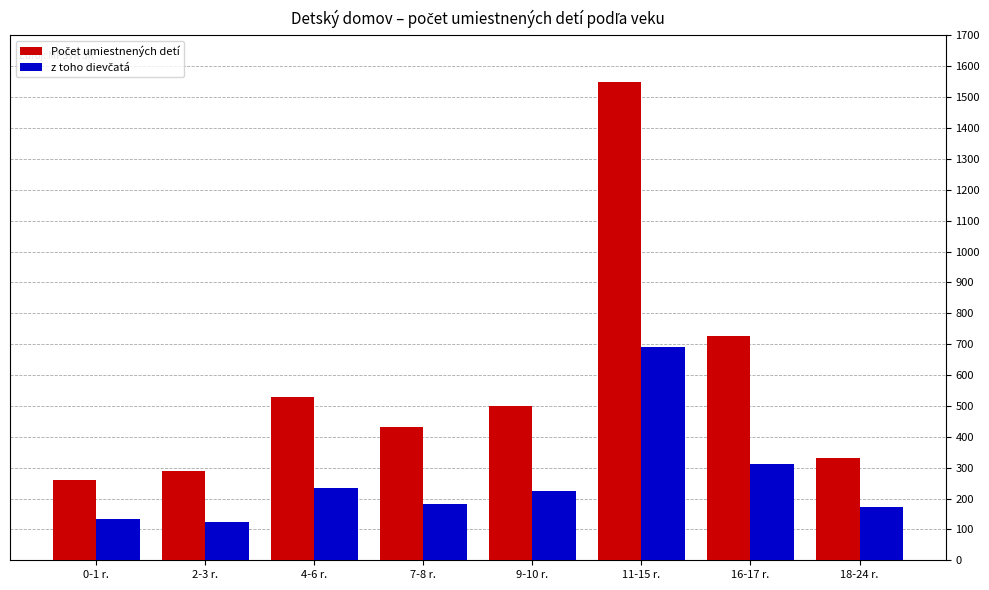

What position from the right is 9-10 r.?

4